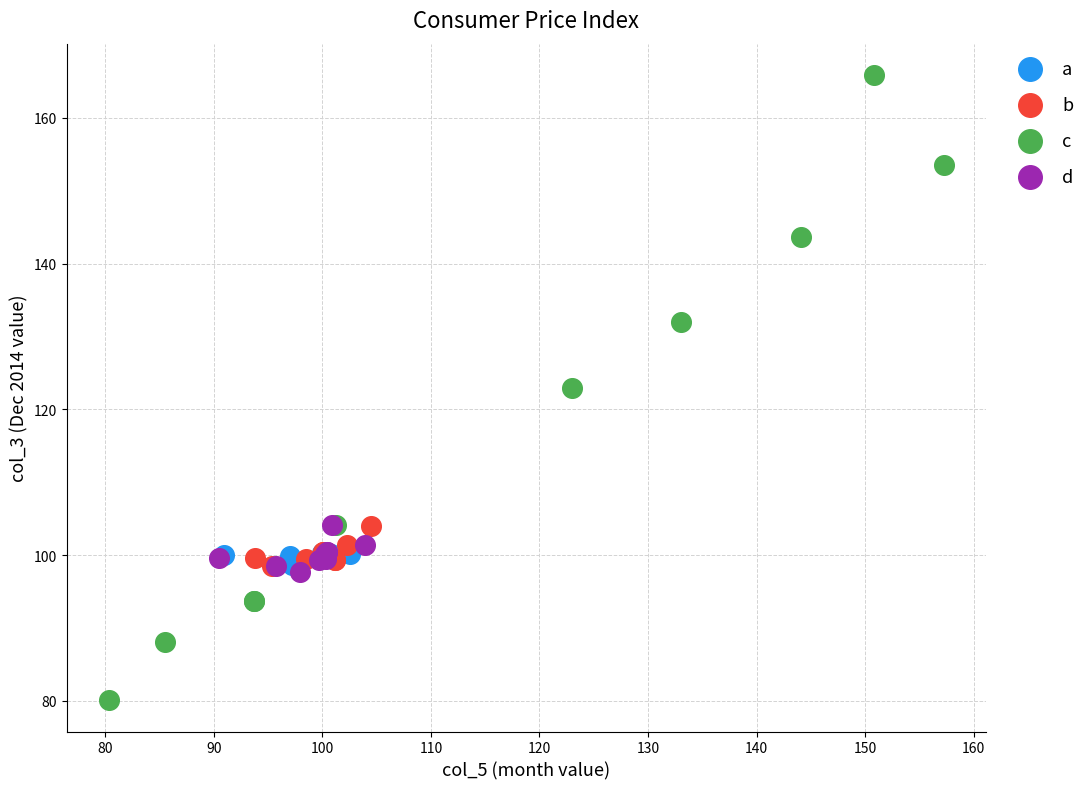

What are all the series names shown in the legend?

a, b, c, d